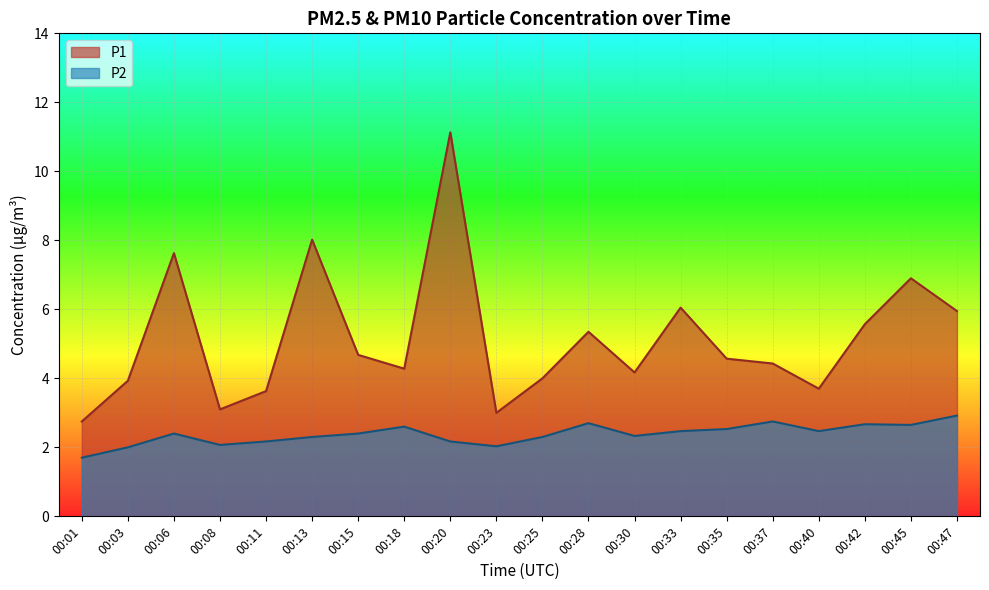

What is the value of the P1 point at the 15th from the left?

4.6